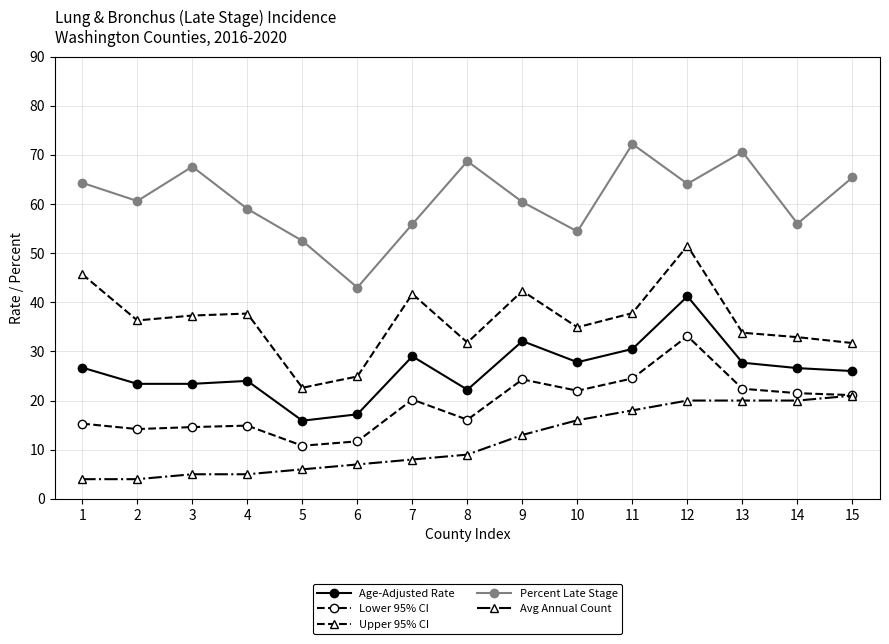

What is the value of the Avg Annual Count point at the 13th from the left?

20.0